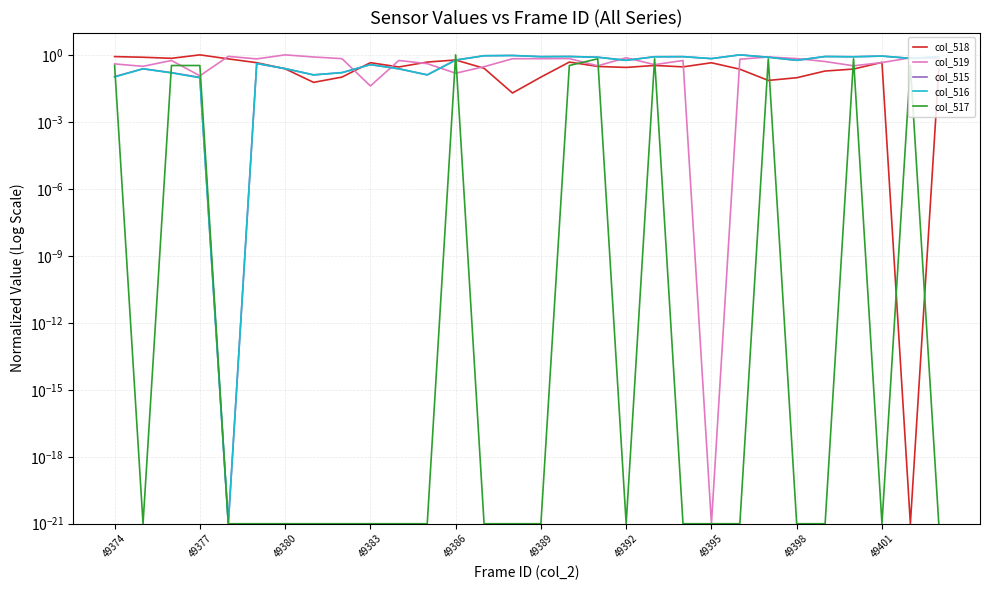

Rank the series at 10 from highest to lowest value.

col_519, col_518, col_515, col_516, col_517